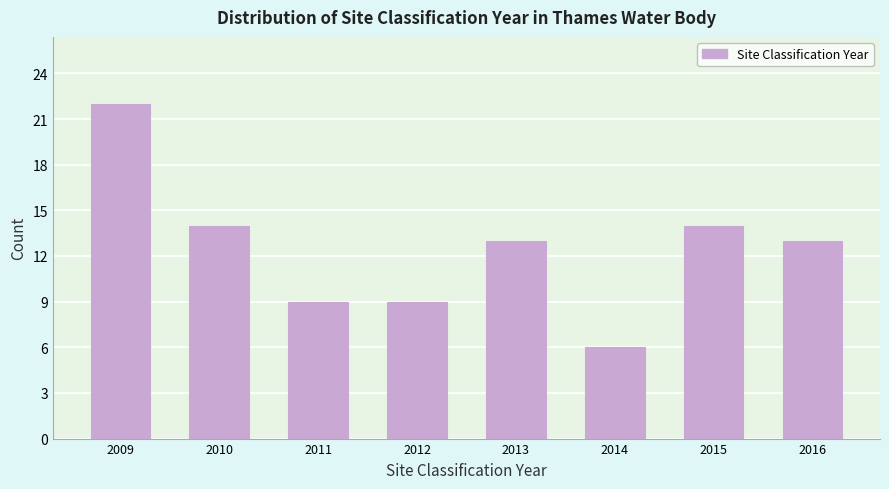

Reading left to right, transcribe all the data shown in this chart.

22	14	9	9	13	6	14	13